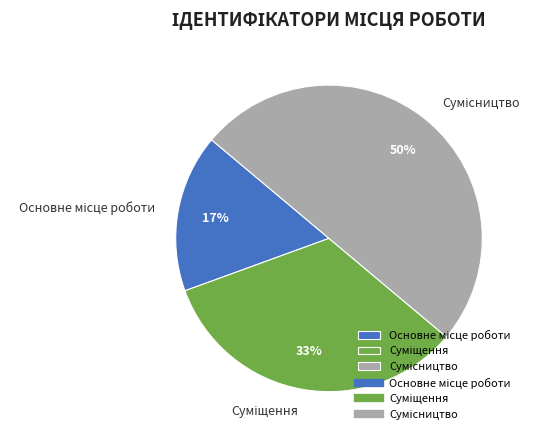

Count the number of slices in the pie.

3